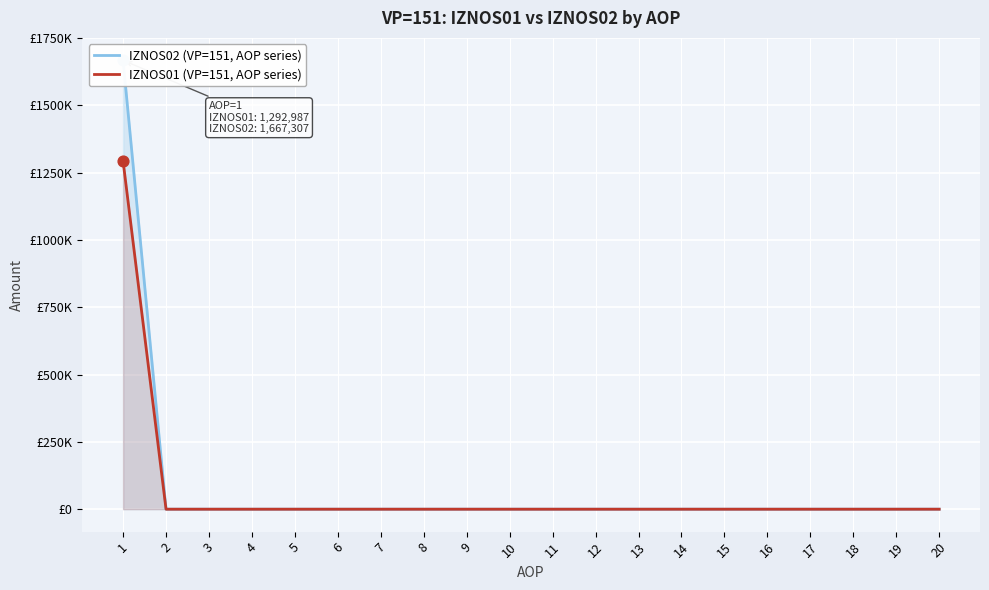

Which series reaches the maximum Y coordinate?

IZNOS02 (VP=151, AOP series)